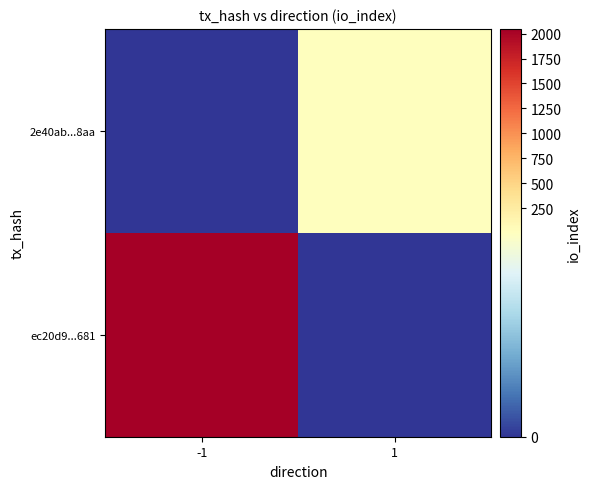

Which has a higher value, -1 or 1?

-1